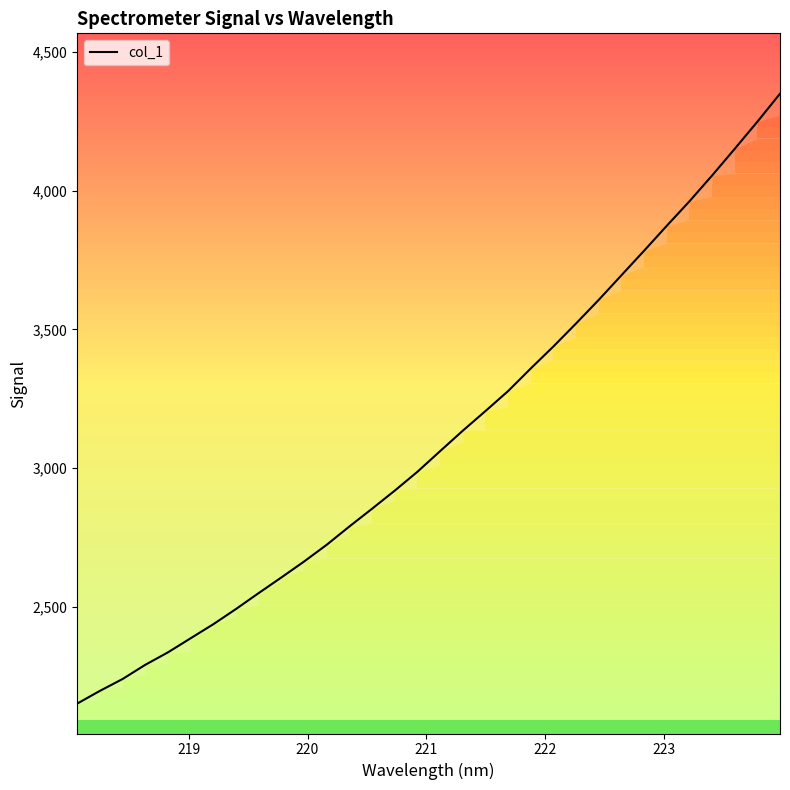

List the labels in order of value, largest first.

223.9802, 223.7895, 223.5987, 223.408, 223.2172, 223.0264, 222.8355, 222.6447, 222.4538, 222.263, 222.0721, 221.8812, 221.6902, 221.4993, 221.3083, 221.1174, 220.9264, 220.7354, 220.5444, 220.3533, 220.1623, 219.9712, 219.7801, 219.589, 219.3979, 219.2067, 219.0156, 218.8244, 218.6332, 218.442, 218.2508, 218.0596